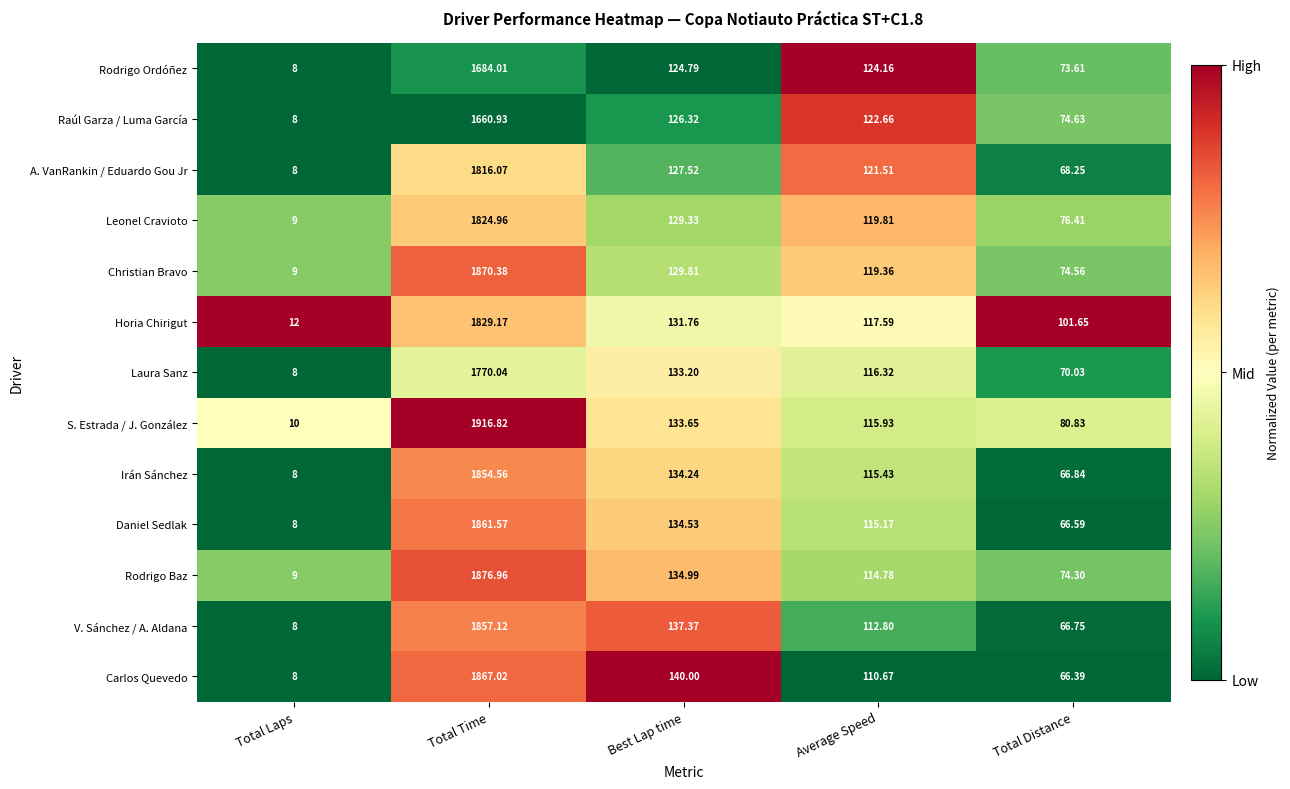

Between Total Laps and Total Distance, which series saw the biggest shift?

Horia Chirigut